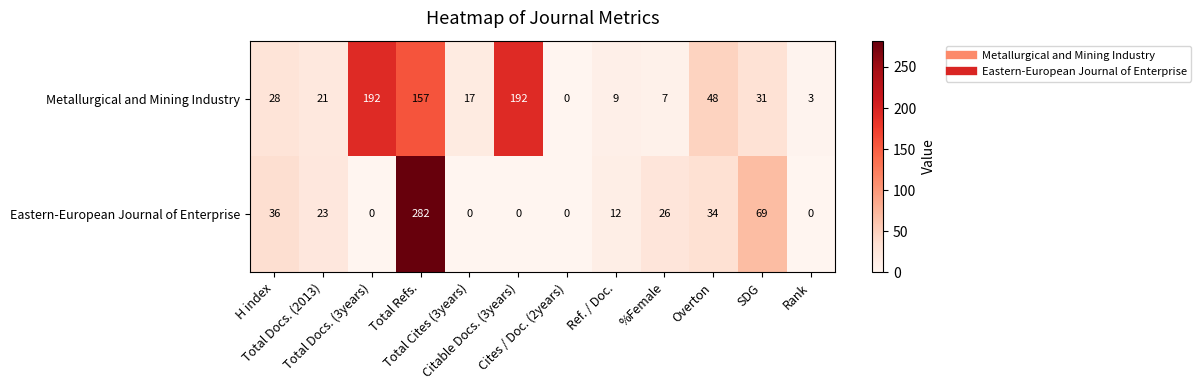

At which category is the sum across all series the highest?

Total Refs.